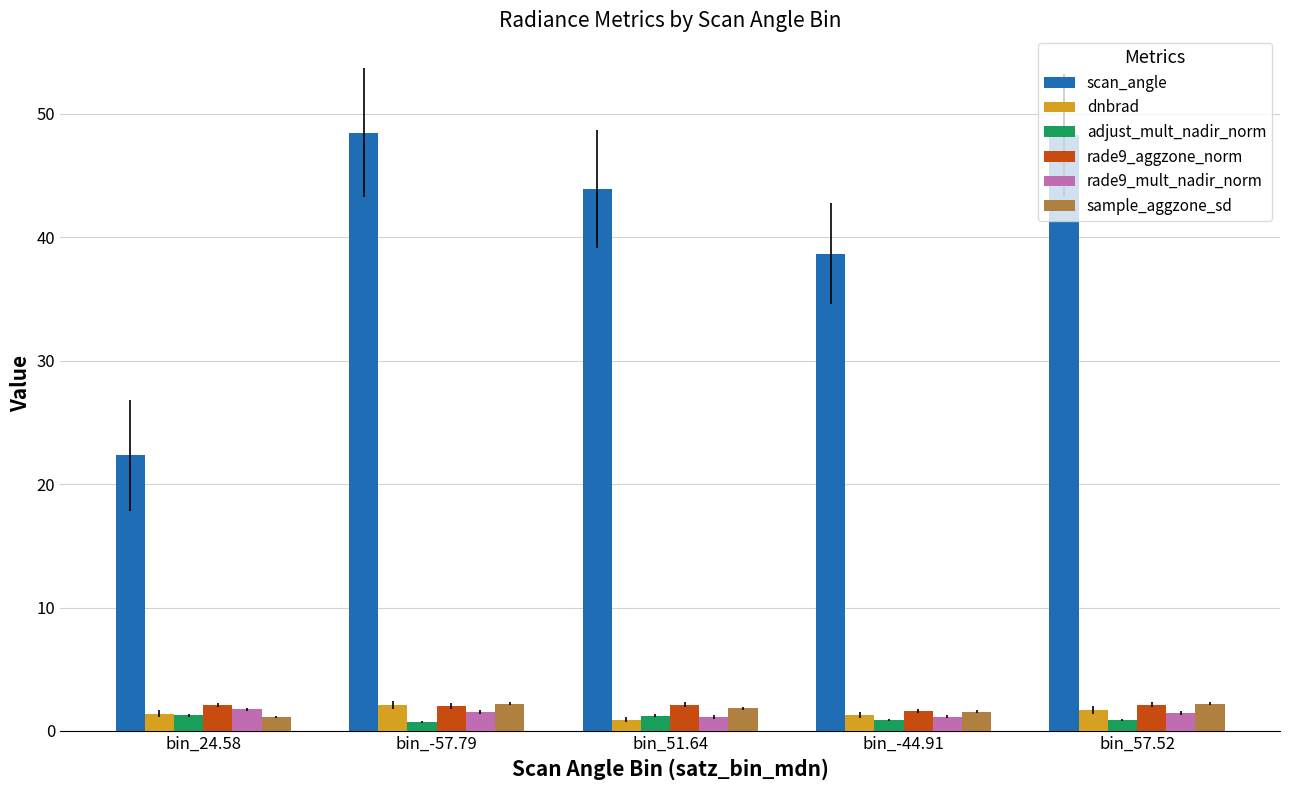

How many series are shown in this chart?

6